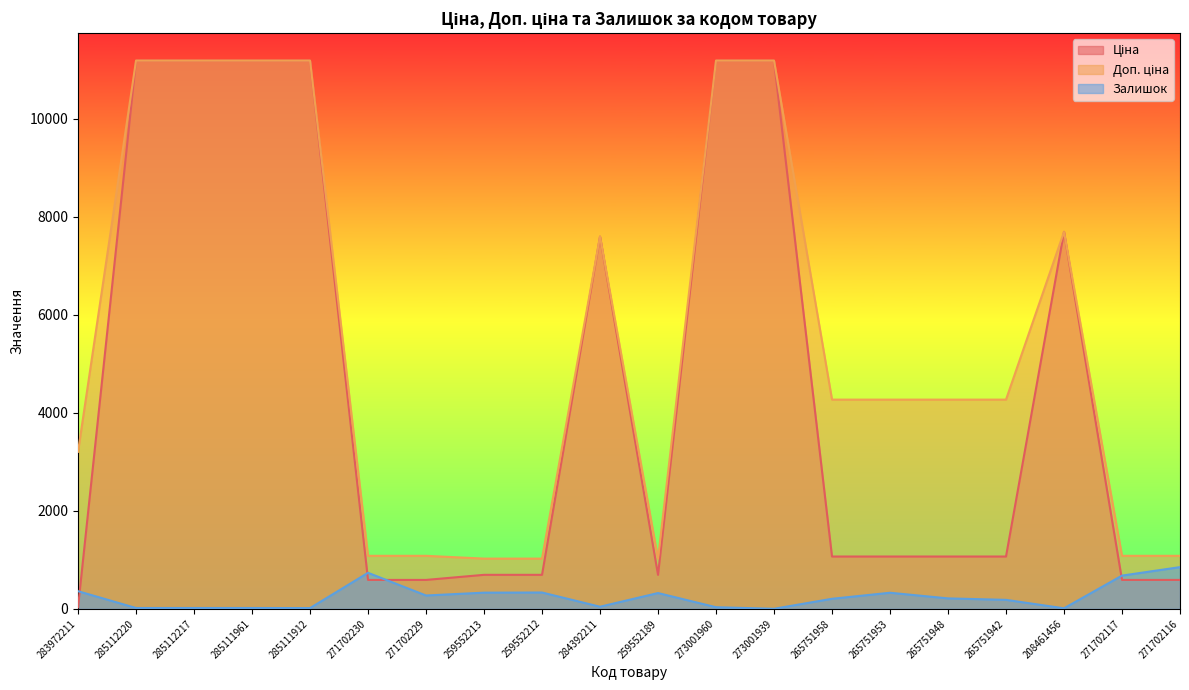

Which series has the widest spread of values?

Ціна